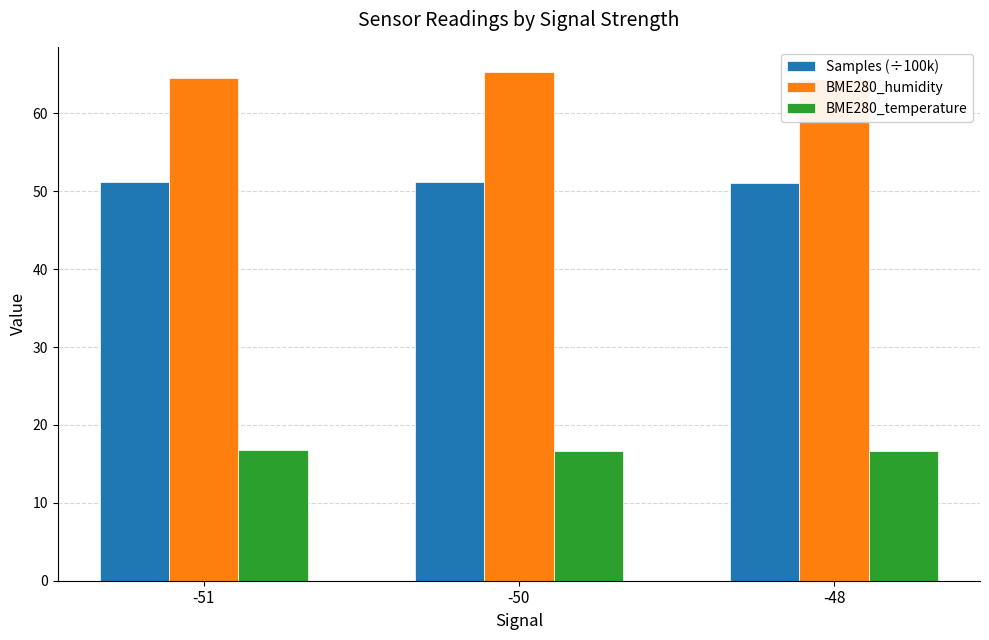

Reading left to right, list all the values displayed in this chart.

Samples (÷100k): 51.2	51.2	51.0
BME280_humidity: 64.5	65.3	64.4
BME280_temperature: 16.8	16.6	16.7